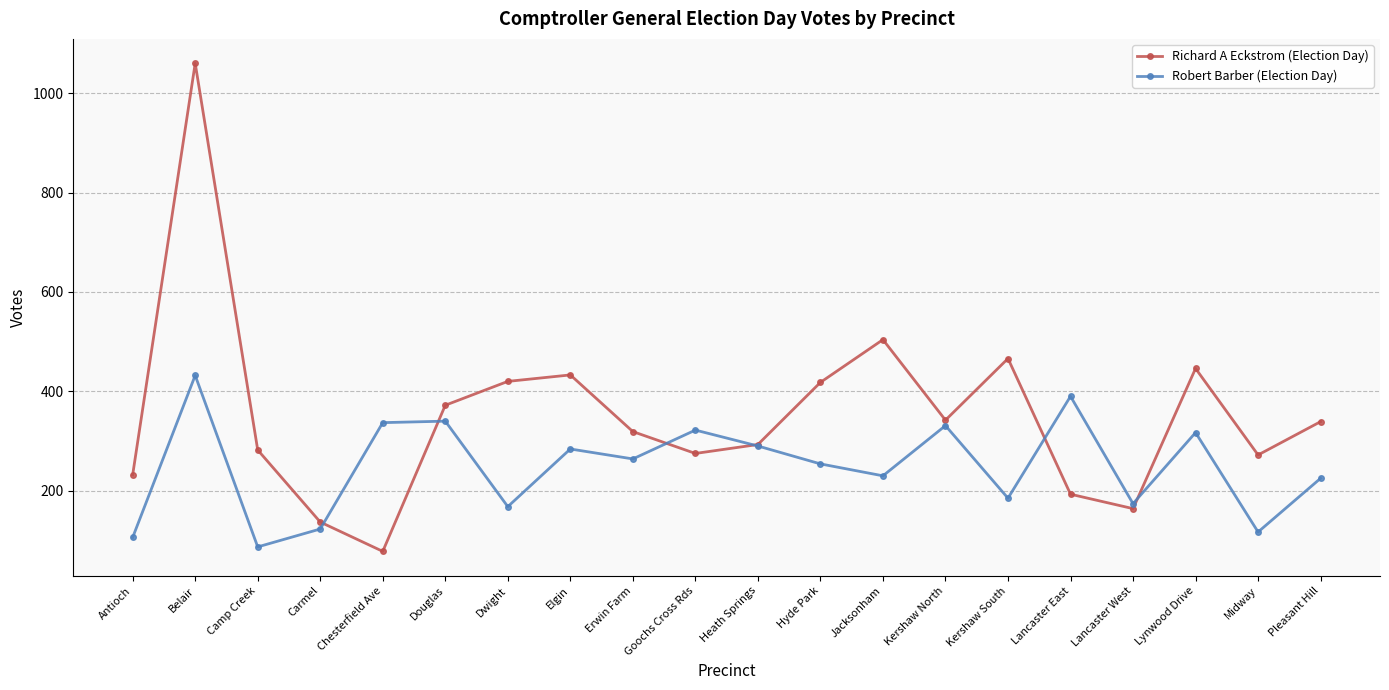

What is the difference between the Robert Barber (Election Day) values at Jacksonham and Hyde Park?

24